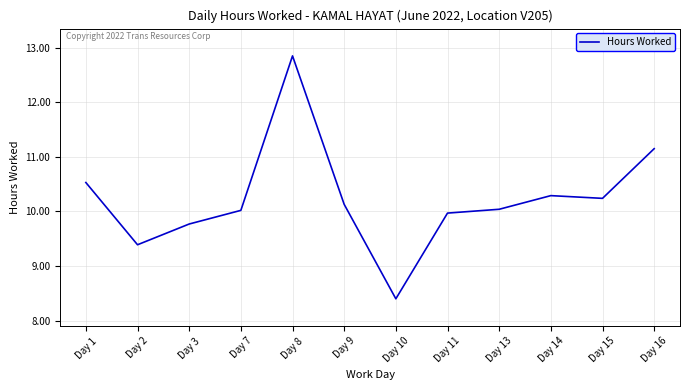

Which label corresponds to the smallest value in the chart?

Day 10